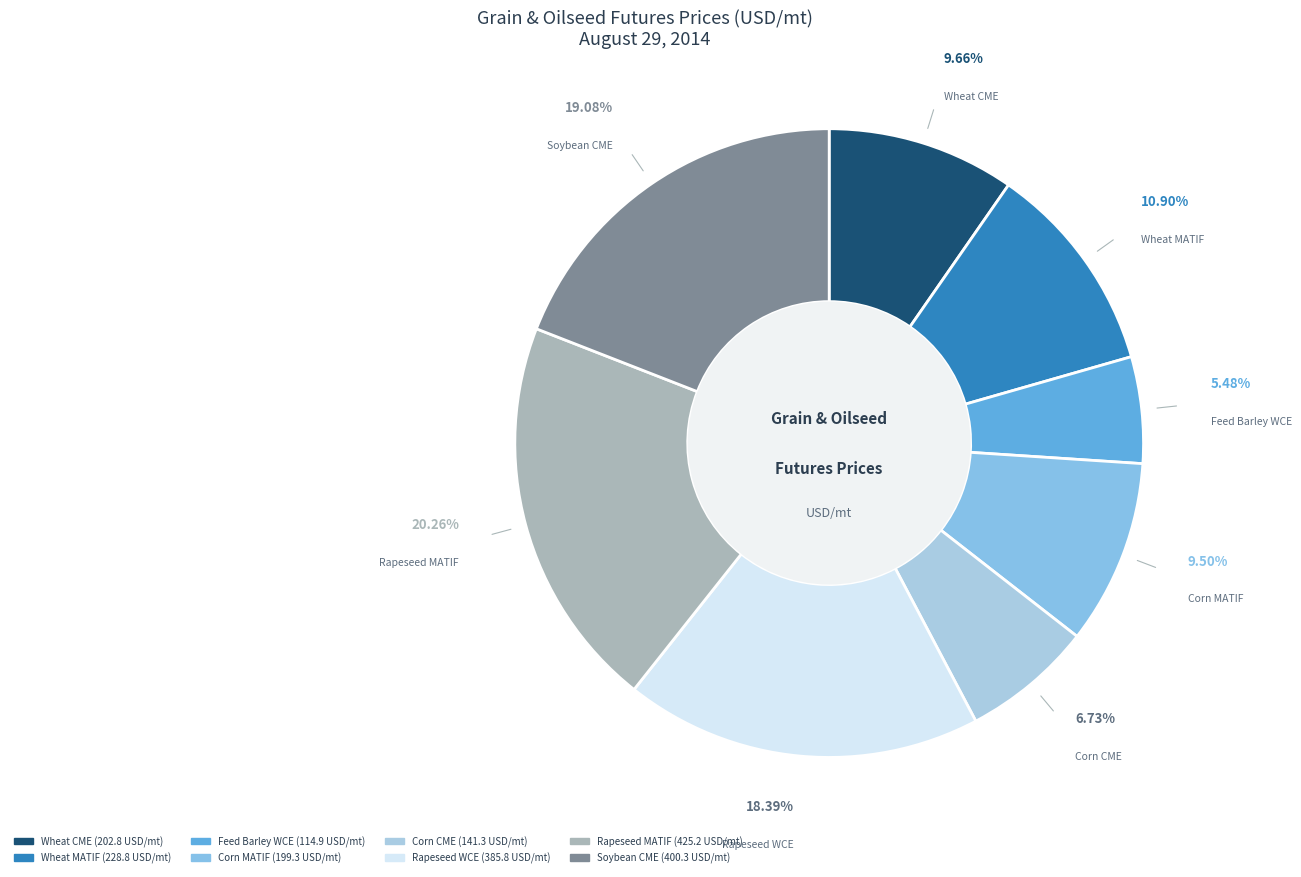

To the nearest percent, what is the combined percentage of Wheat MATIF and Wheat CME?

21%